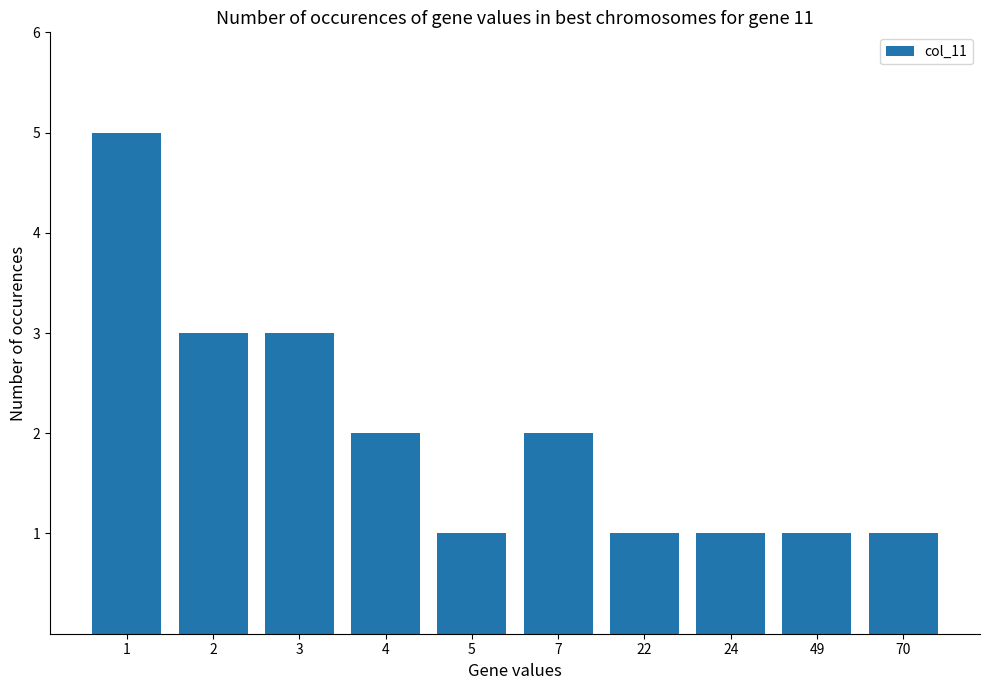

What is the sum of all values?

20